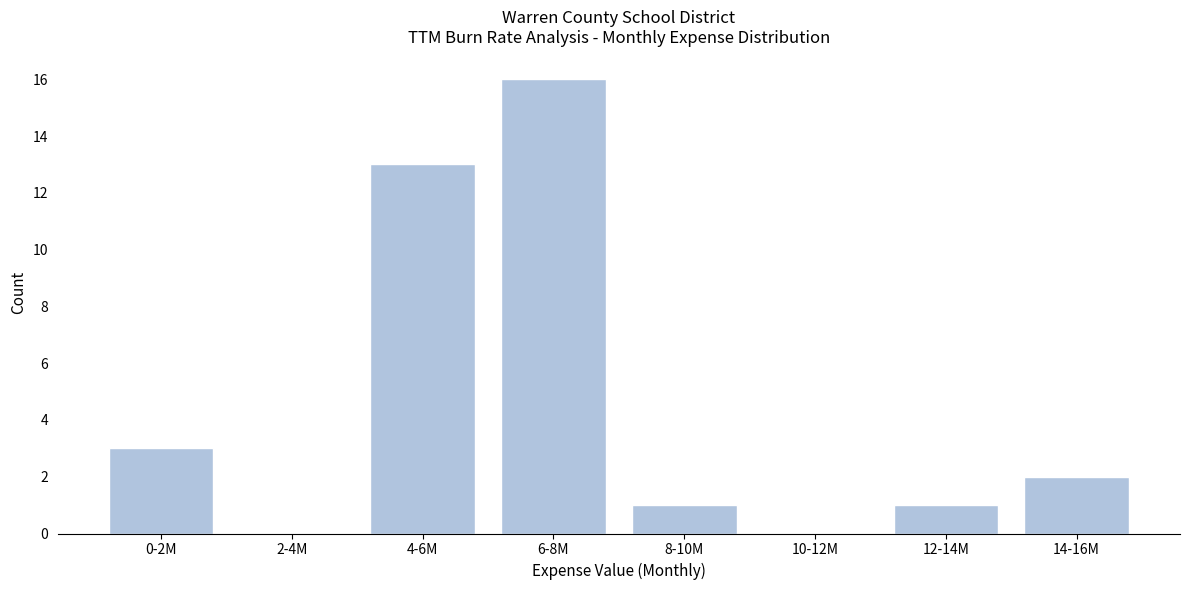

Reading right to left, transcribe all the data shown in this chart.

14-16M=2	12-14M=1	10-12M=0	8-10M=1	6-8M=16	4-6M=13	2-4M=0	0-2M=3